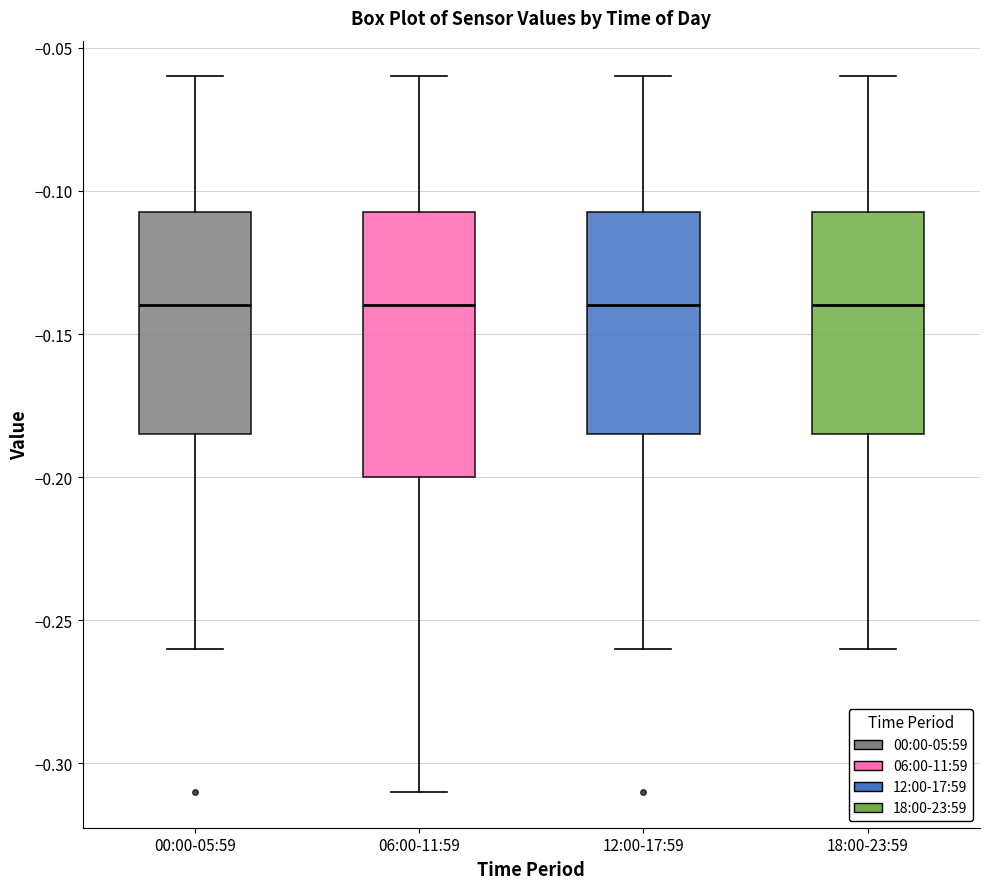

Where does the upper whisker of the box for 06:00-11:59 end on the y-axis? The values are not printed on the chart, so give them approximately, as read against the axis.

-0.060